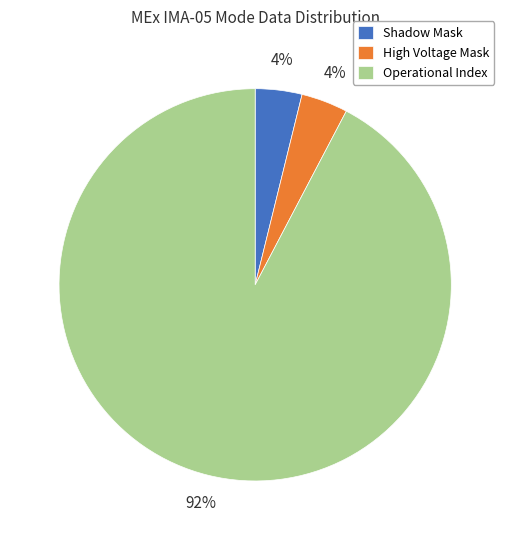

Is it true that High Voltage Mask is 4% of the pie?

True